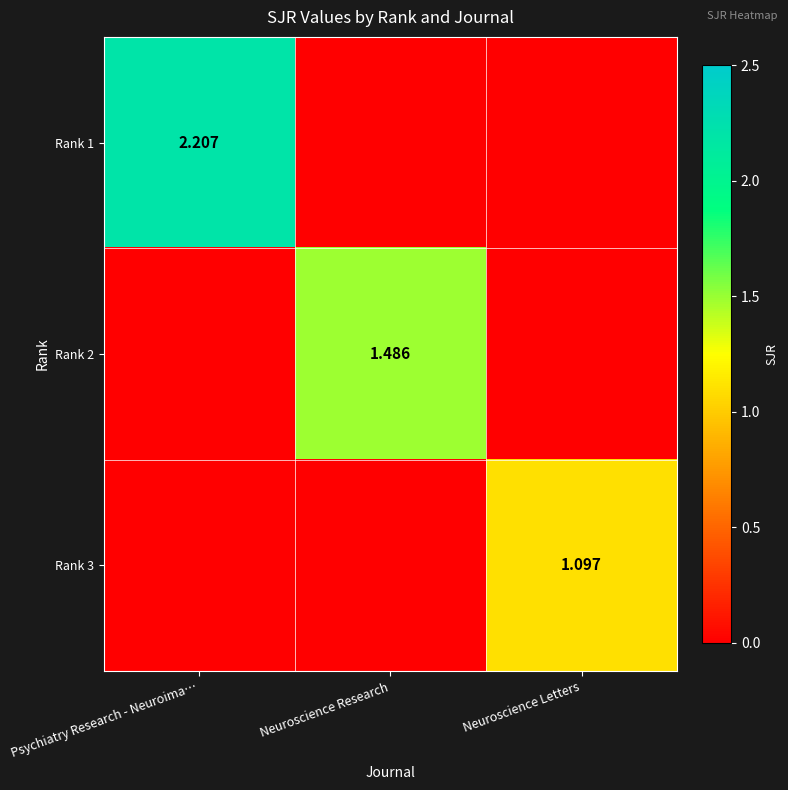

Is the value of Rank 3 at Psychiatry Research - Neuroima… greater than the value of Rank 2 at Neuroscience Research?

No